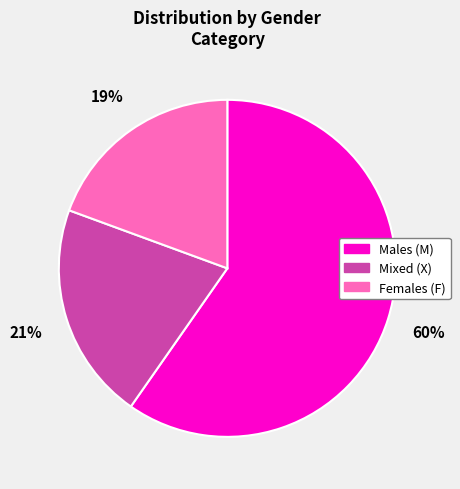

What is the ratio of the value at Females (F) to the value at Males (M)?

0.3